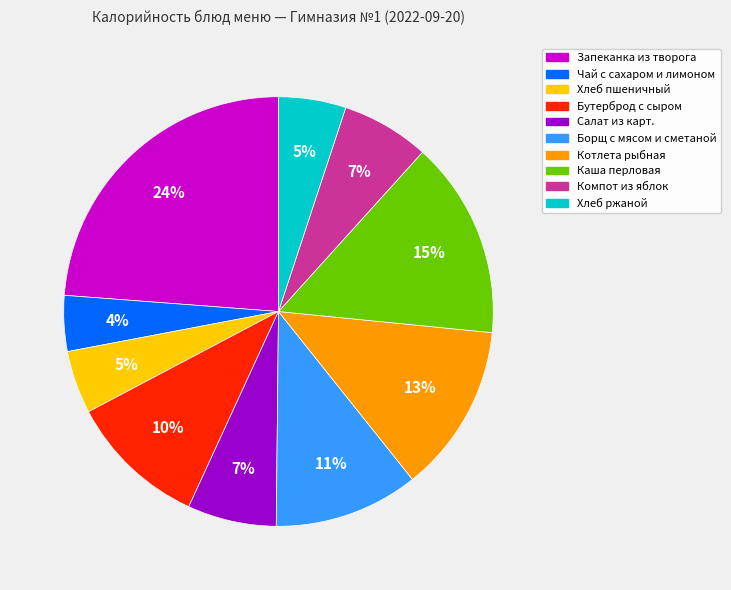

What percentage is the Запеканка из творога slice, to the nearest percent?

24%